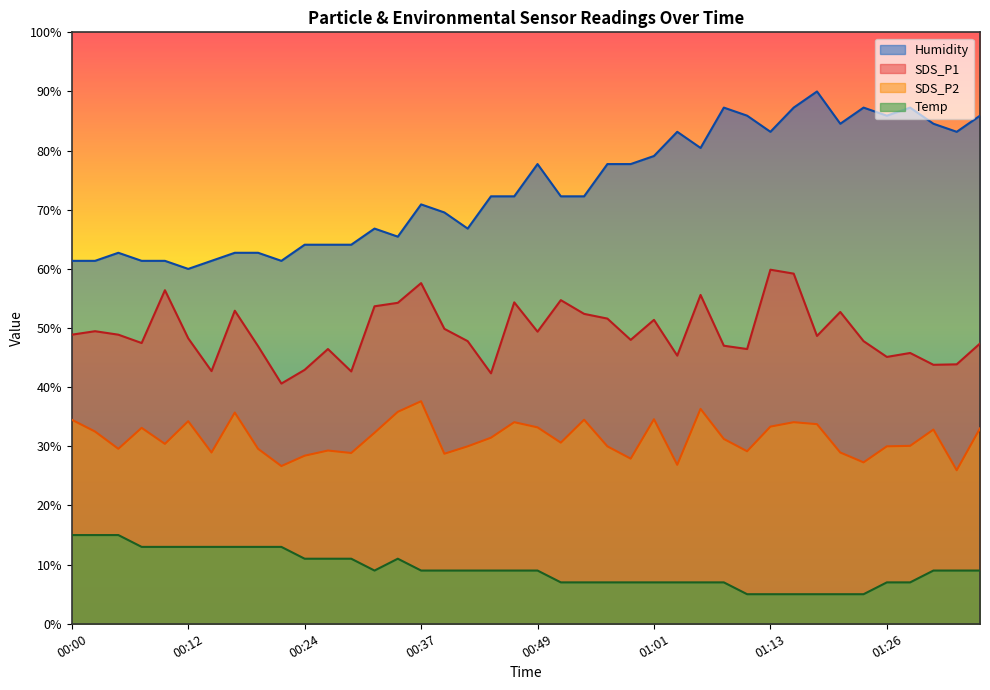

The value of SDS_P1 at 01:29 is 45.8. True or false?

True